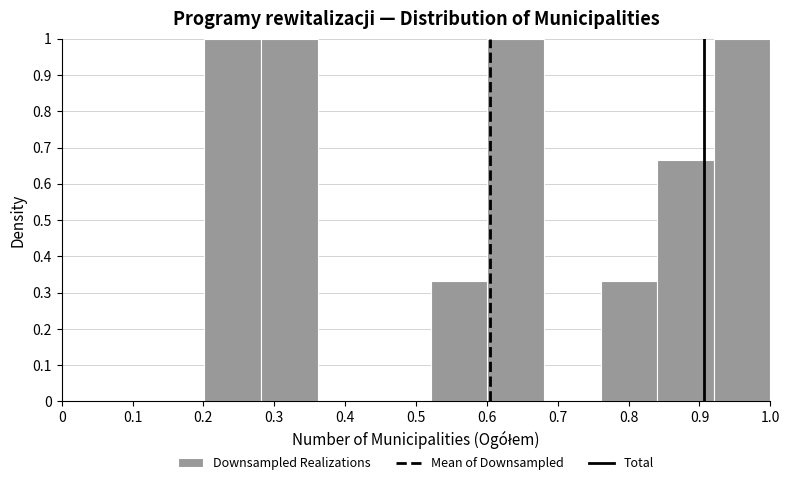

Reading left to right, transcribe this chart: for each bar, give the range it covers on the x-axis and its height. Neither the bar edges nor the heights are printed on the chart, so give them approximately, as read against the axes.

0.20 to 0.28: 1.00
0.28 to 0.36: 1.00
0.36 to 0.44: 0
0.44 to 0.52: 0
0.52 to 0.60: 0.33
0.60 to 0.68: 1.00
0.68 to 0.76: 0
0.76 to 0.84: 0.33
0.84 to 0.92: 0.67
0.92 to 1.00: 1.00